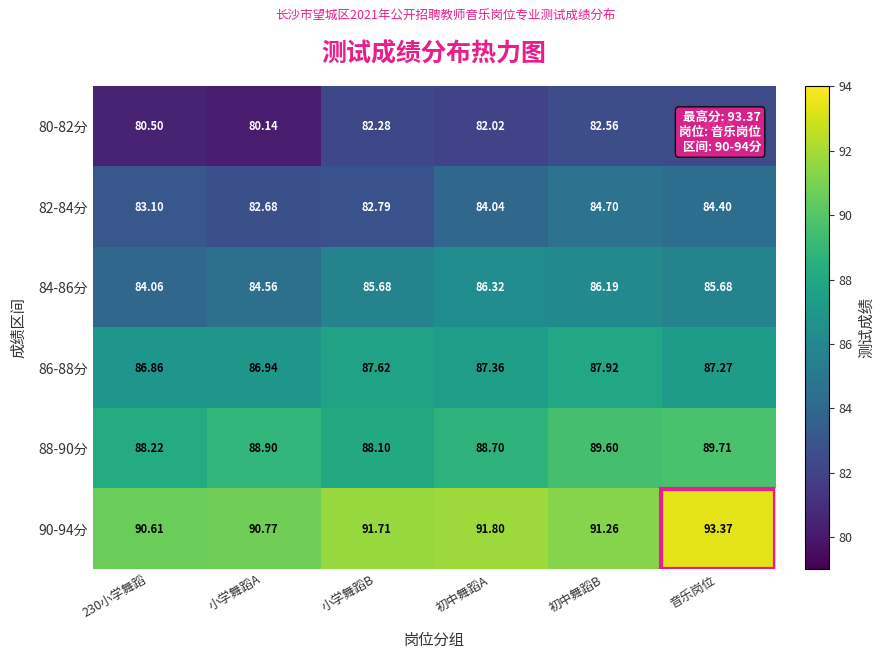

Where is 86-88分 nearest to the value 87?

小学舞蹈A